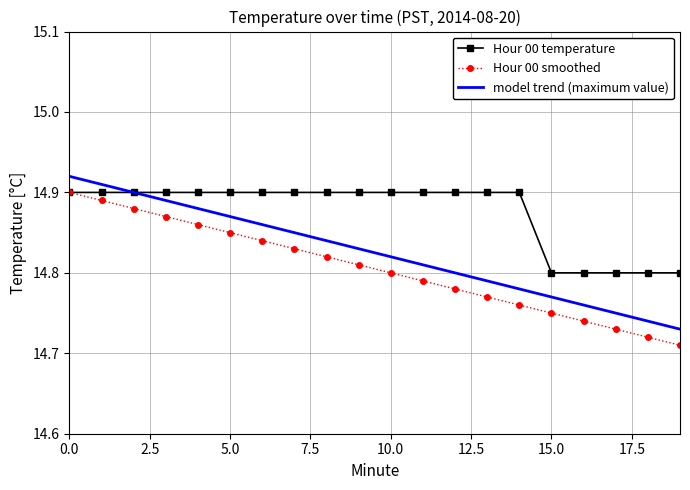

Rank the series by their average value, from highest to lowest.

Hour 00 temperature, model trend (maximum value), Hour 00 smoothed